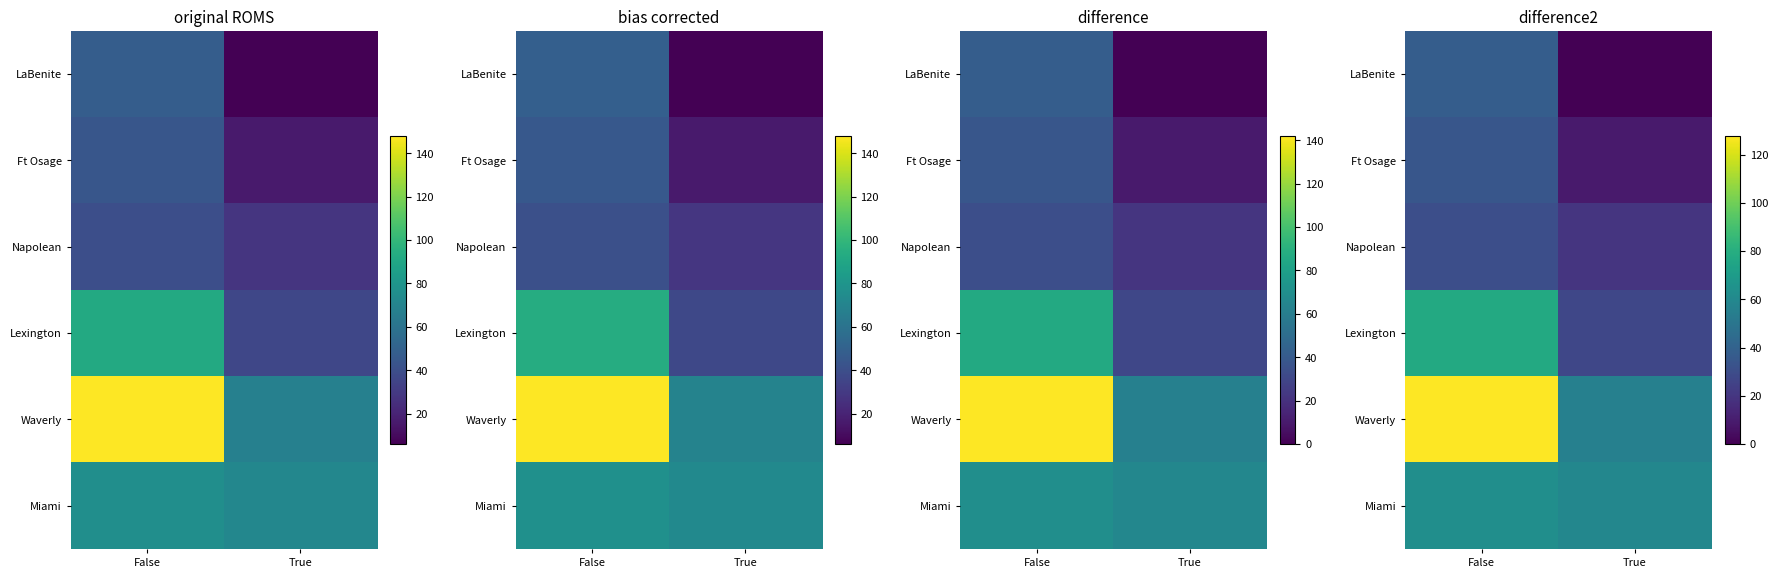

Which category has the lowest value in the Waverly series?

True